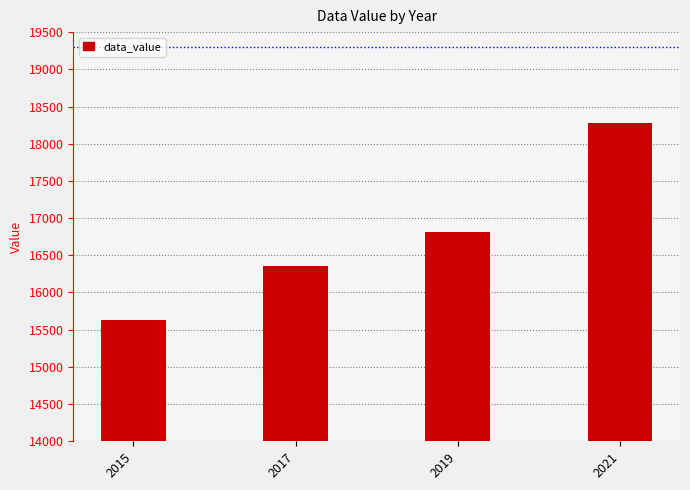

Rank the categories by value from lowest to highest.

2015, 2017, 2019, 2021